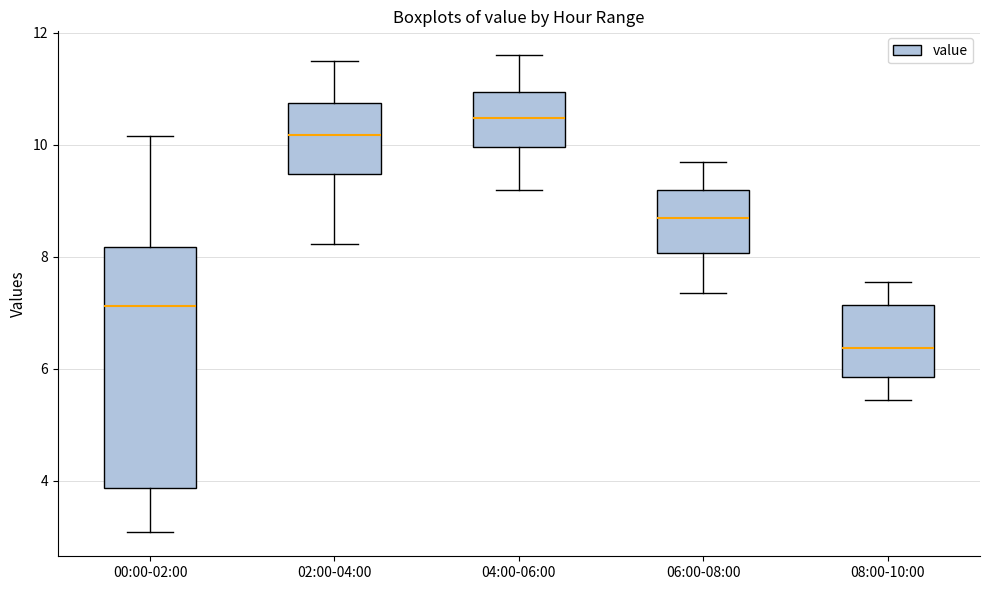

Which box has the lowest median line?

08:00-10:00